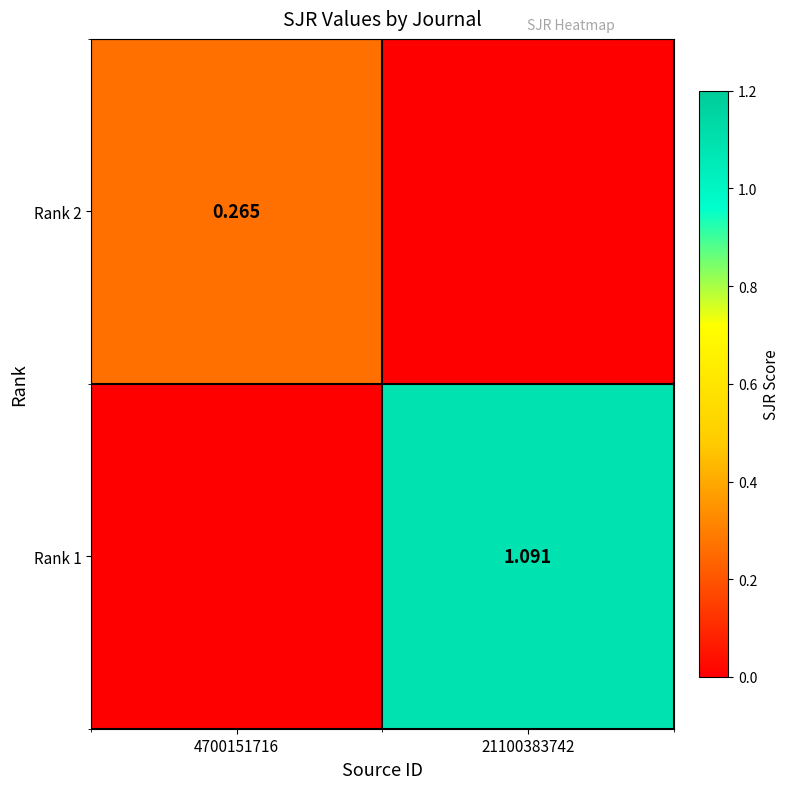

What is the maximum value shown in the chart?

1.1